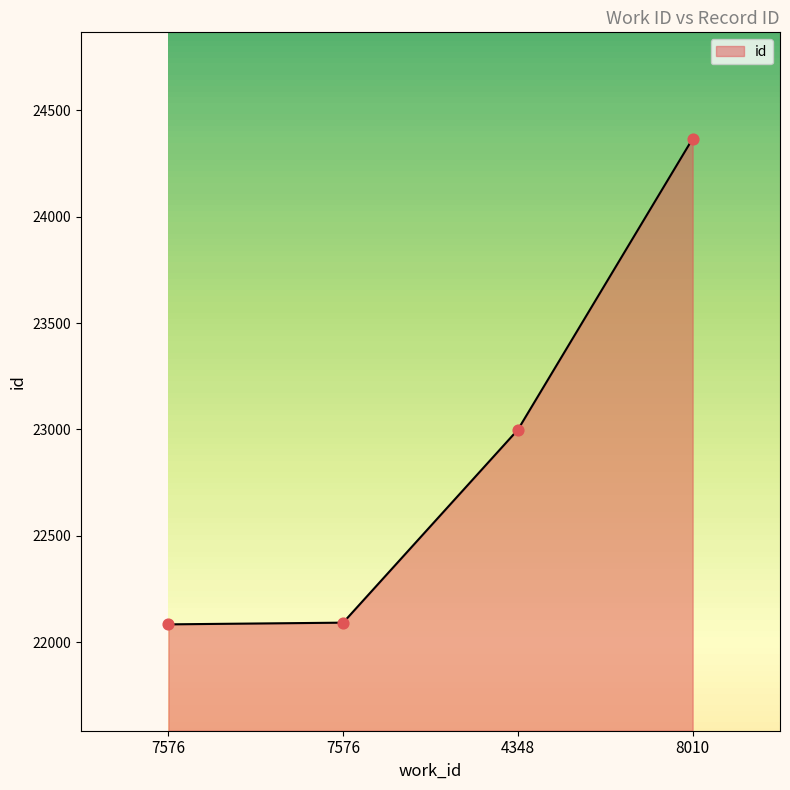

How many data points are less than 22999?

2